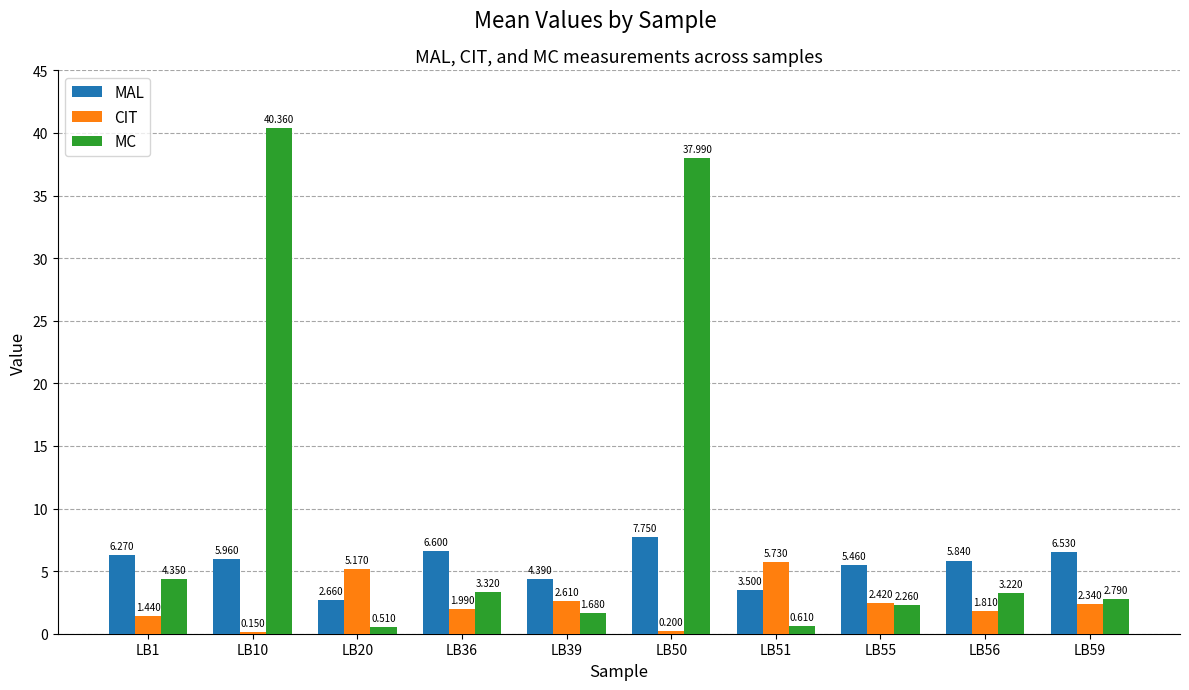

What are all the series names shown in the legend?

MAL, CIT, MC